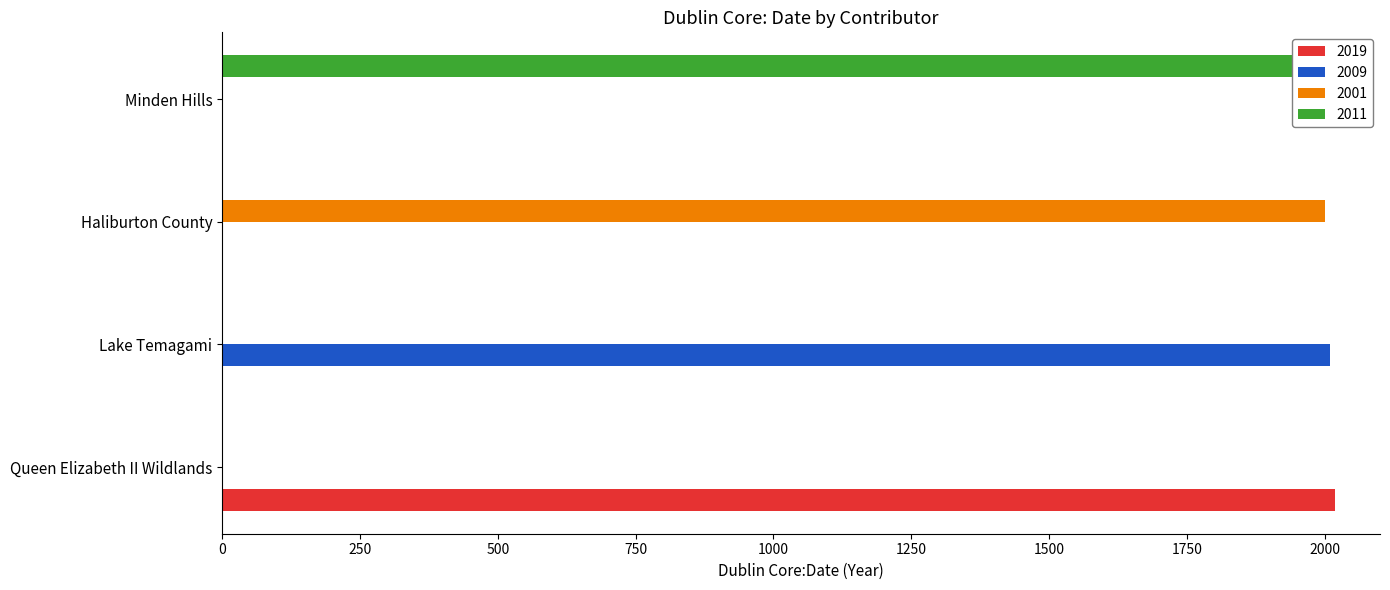

Are the bars grouped side by side (vs. stacked)?

Yes